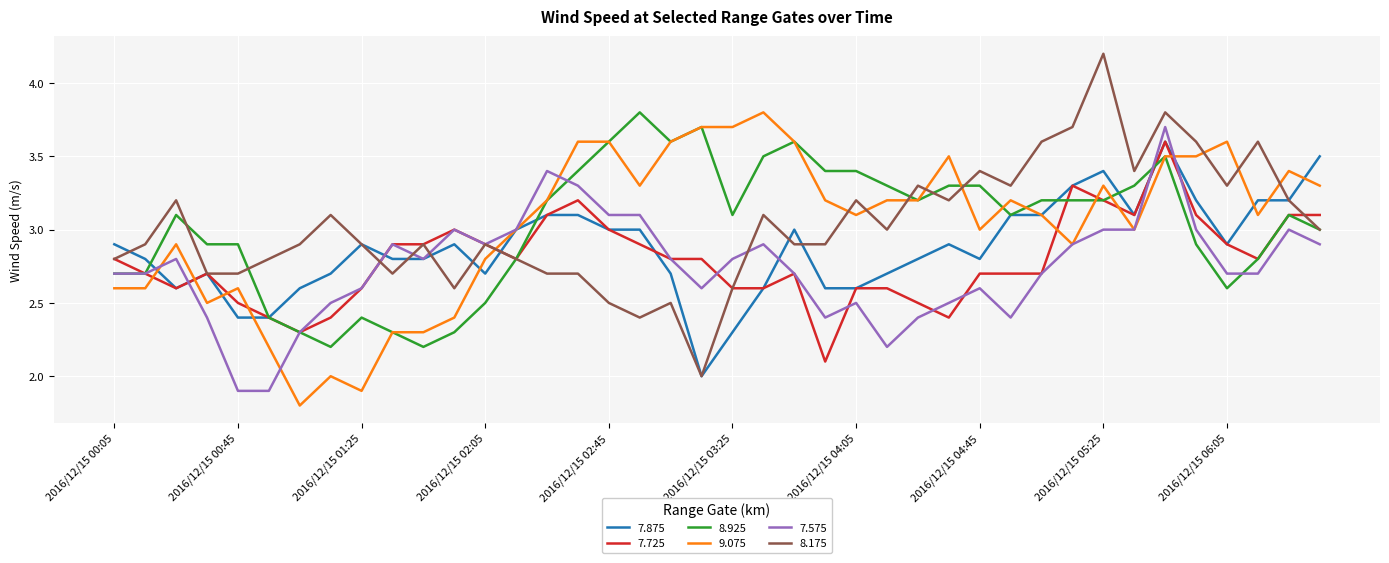

What is the minimum value for 7.725?

2.1